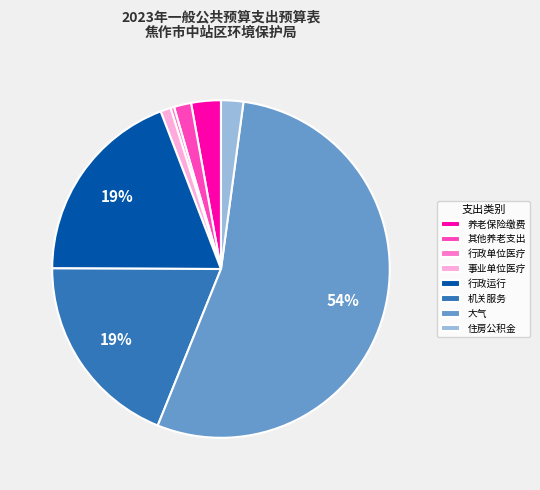

Which has a higher value, 机关服务 or 其他养老支出?

机关服务